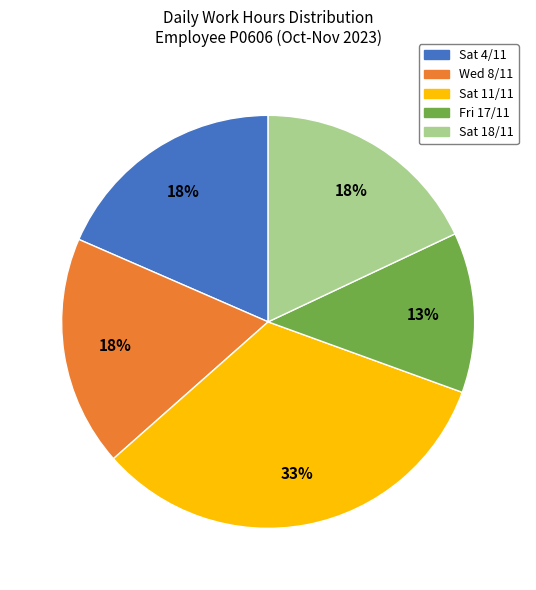

Does any single category account for the majority?

No